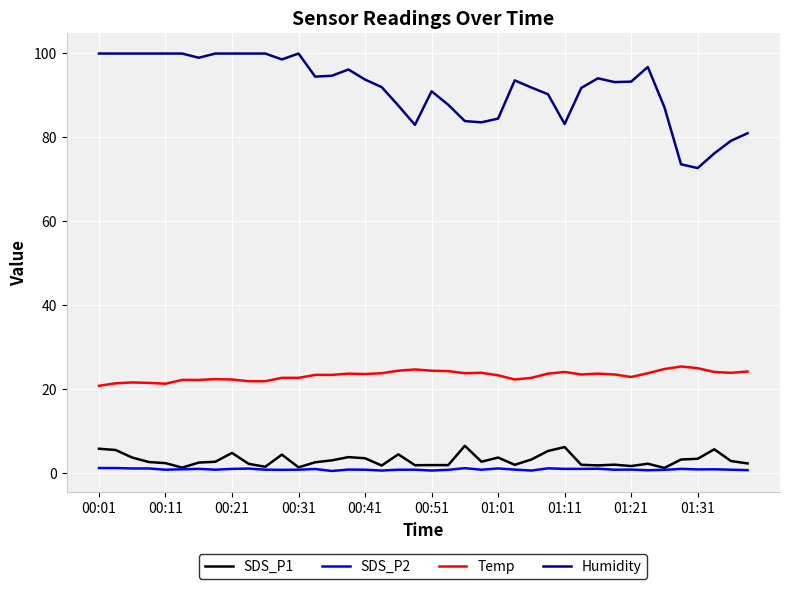

What is the minimum value shown in the chart?

0.4